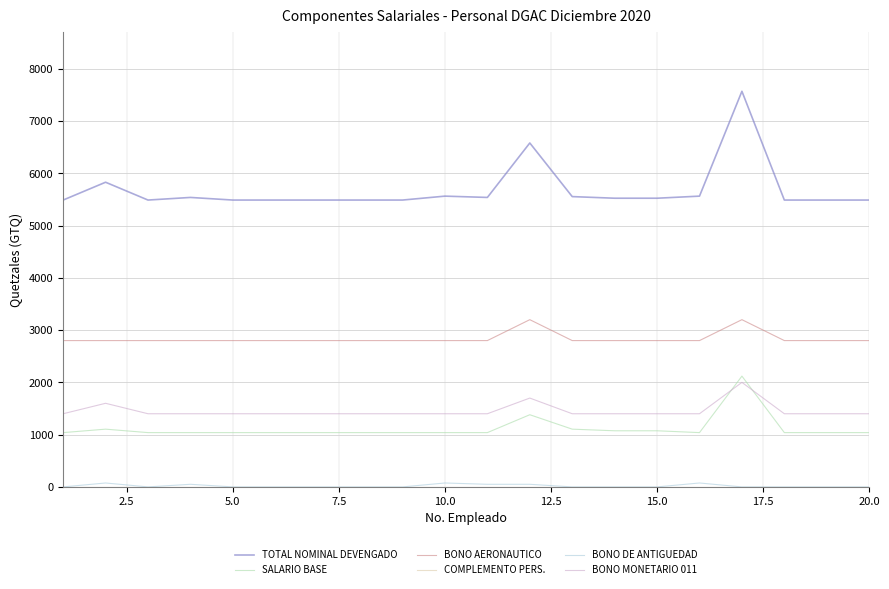

Which series has the widest spread of values?

TOTAL NOMINAL DEVENGADO